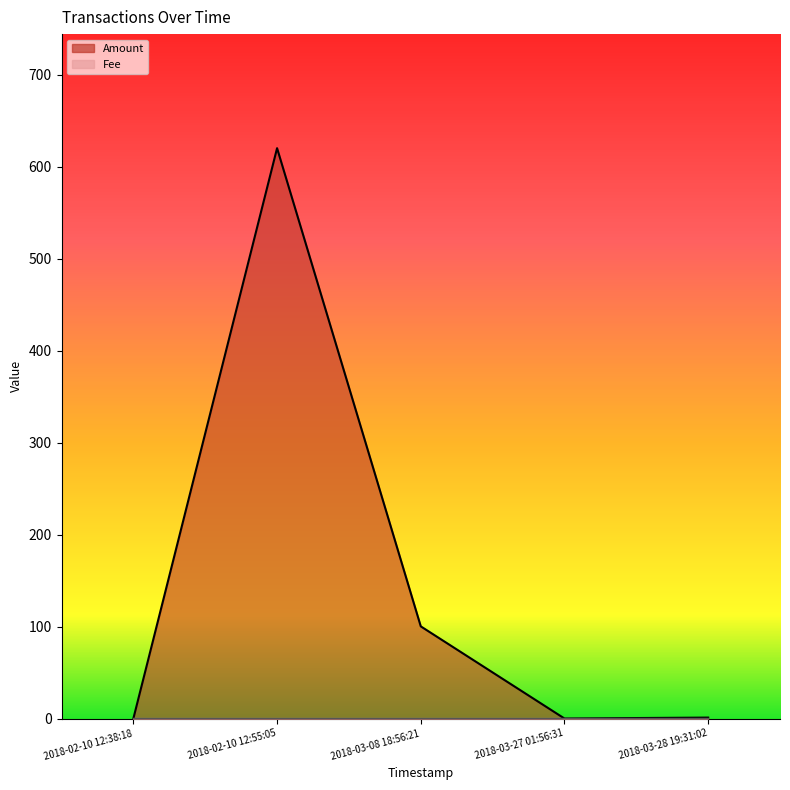

How many values are above zero?

3